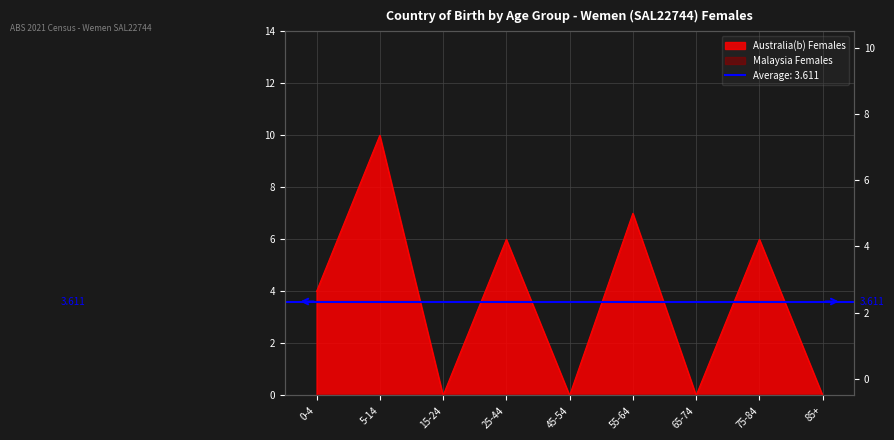

What value does the data have at 0-4?

4